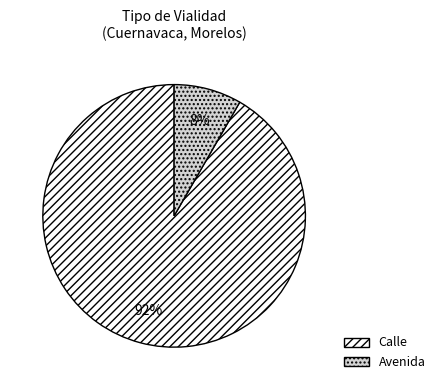

Rank the categories by value from lowest to highest.

Avenida, Calle